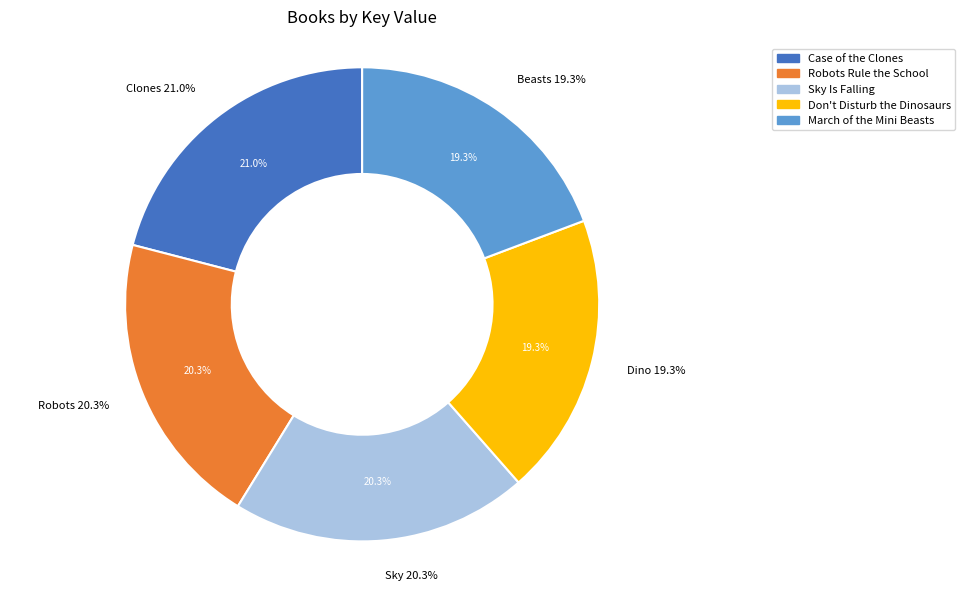

Between Sky Is Falling and Don't Disturb the Dinosaurs, which is larger?

Sky Is Falling